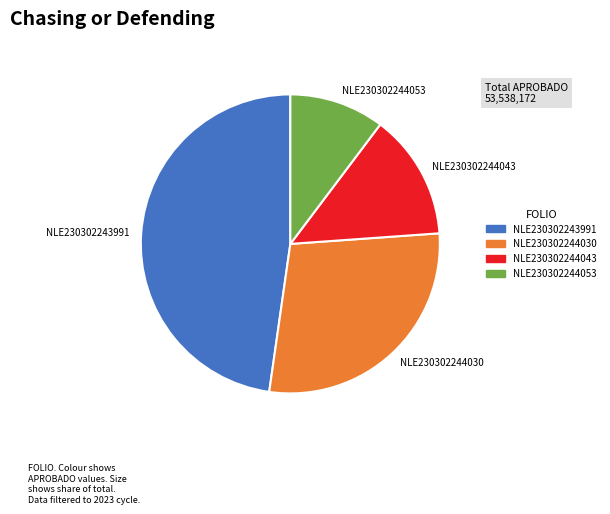

Combined, do NLE230302244053 and NLE230302243991 account for over 50%?

Yes